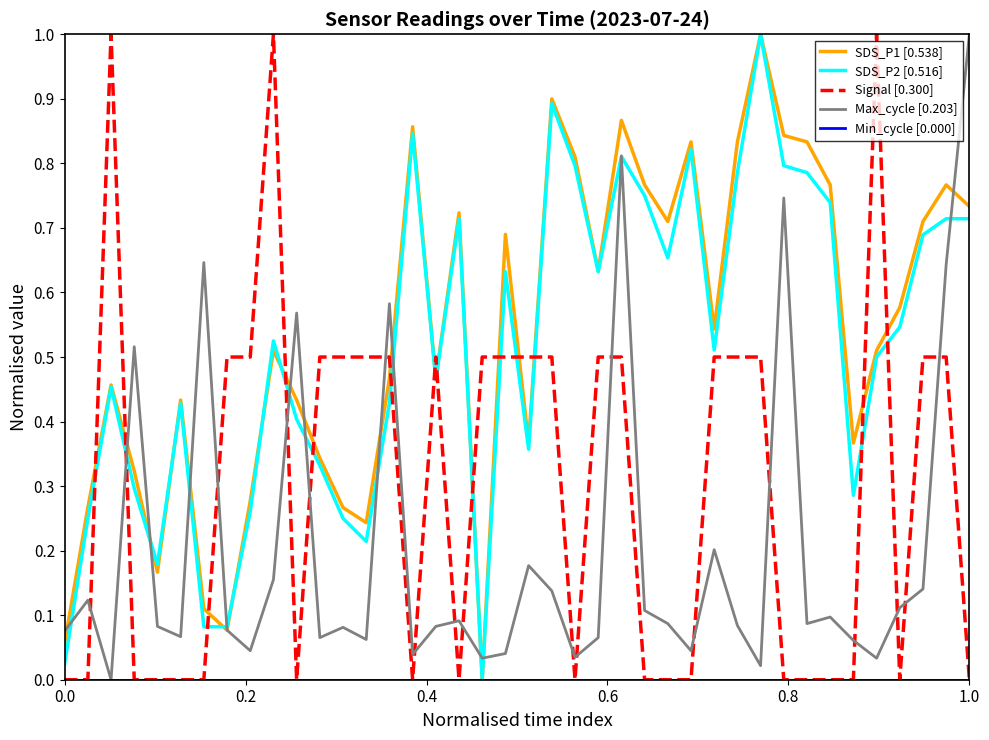

What is the maximum value for SDS_P1 [0.538]?

1.0